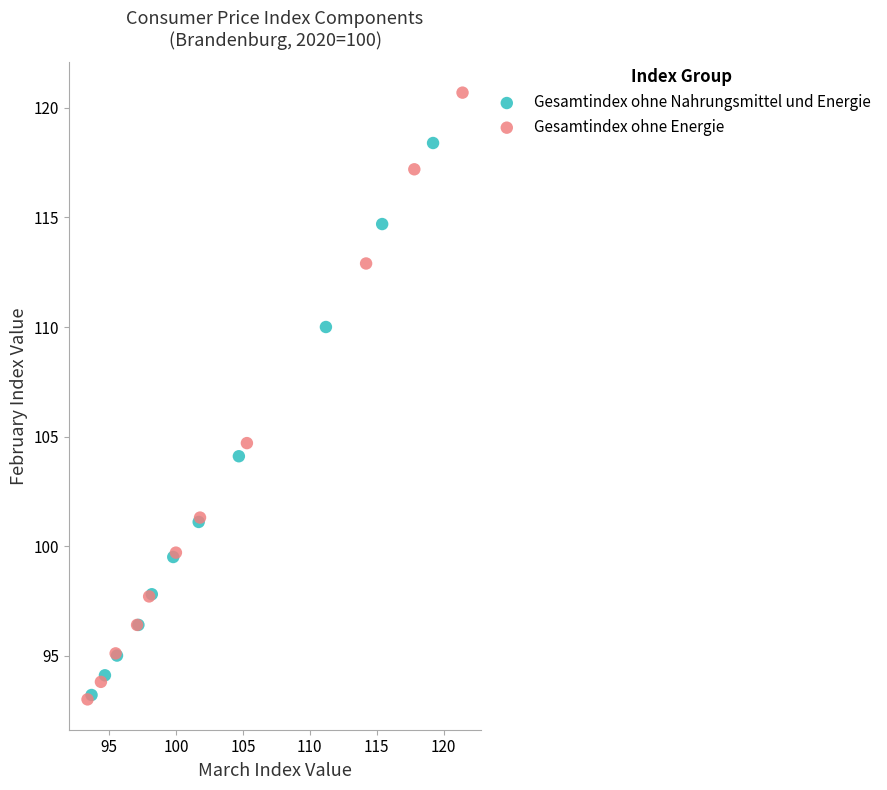

Which series contains the highest Y value?

Gesamtindex ohne Energie